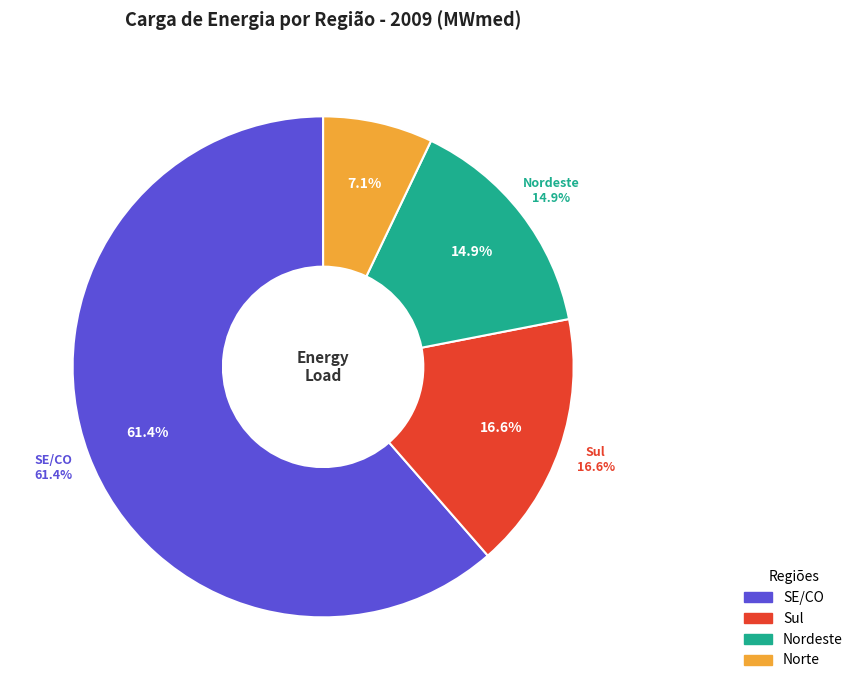

How many segments does this pie chart have?

4